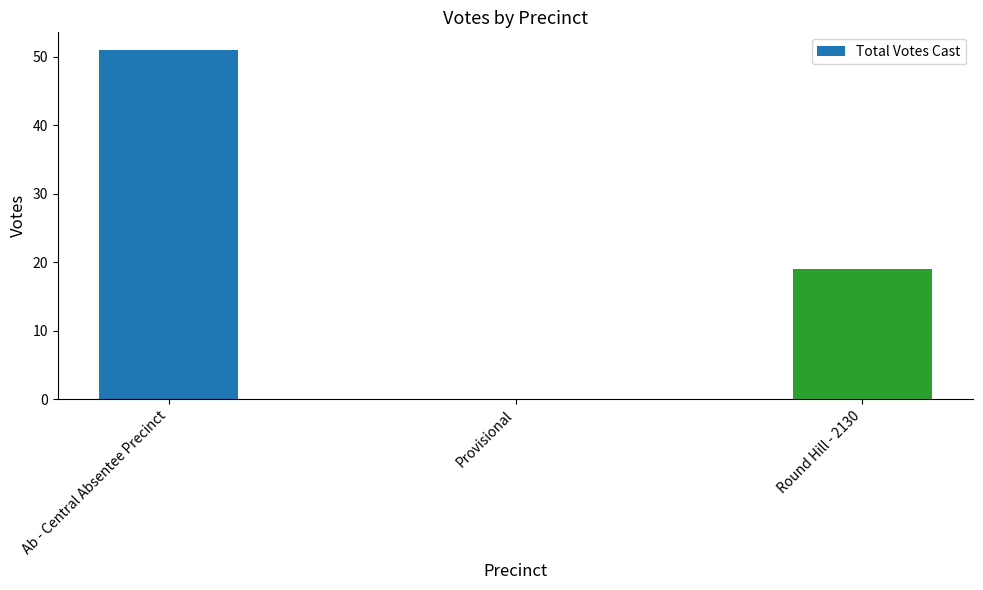

The value at Provisional is -16. True or false?

False